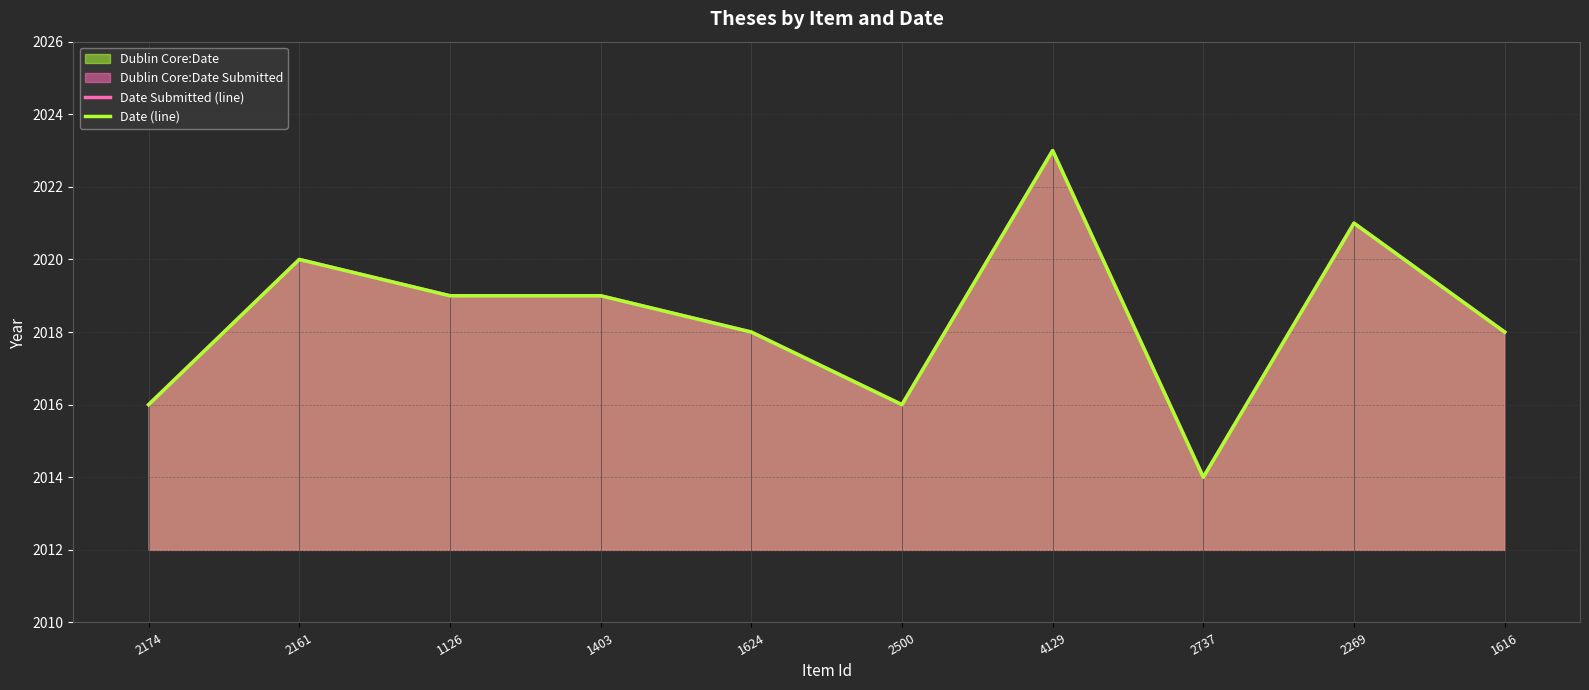

What is the label of the 6th point from the right?

1624